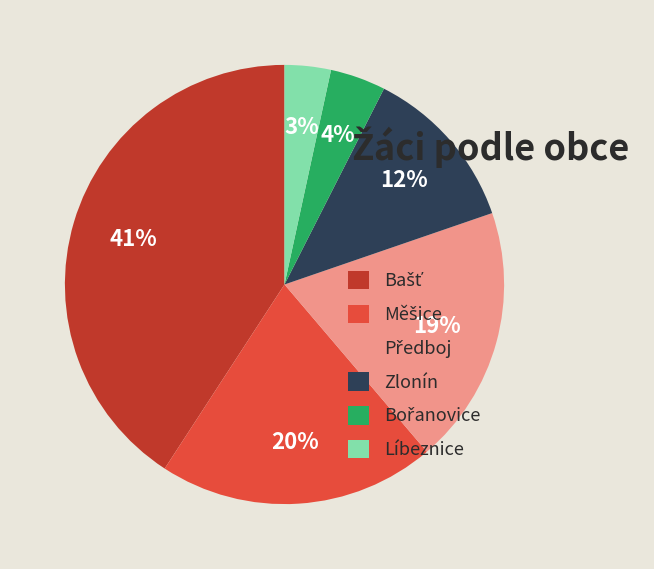

How many slices are in this pie chart?

6